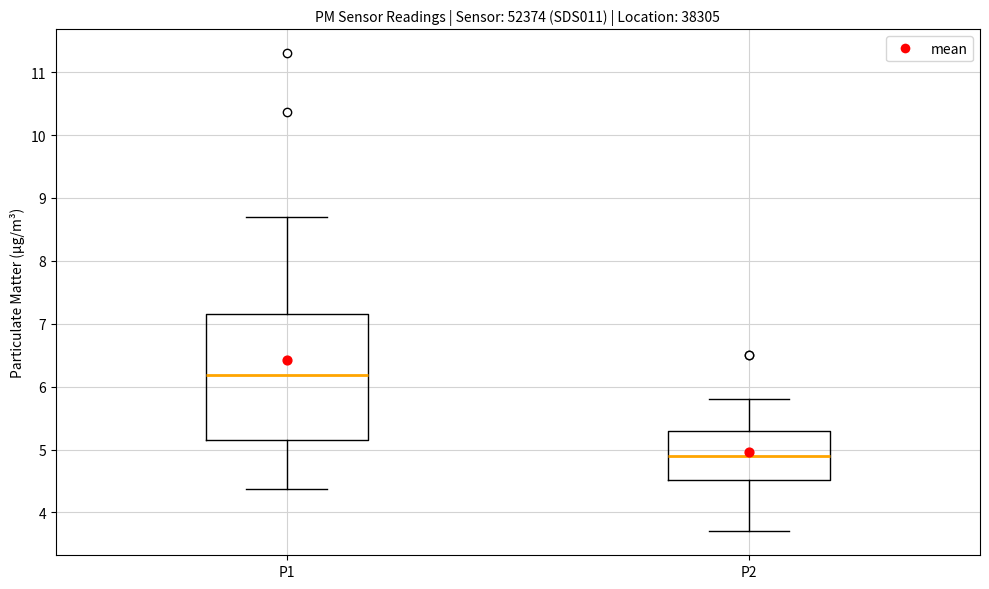

Comparing the boxes themselves (not the whiskers), which one is the tallest?

P1